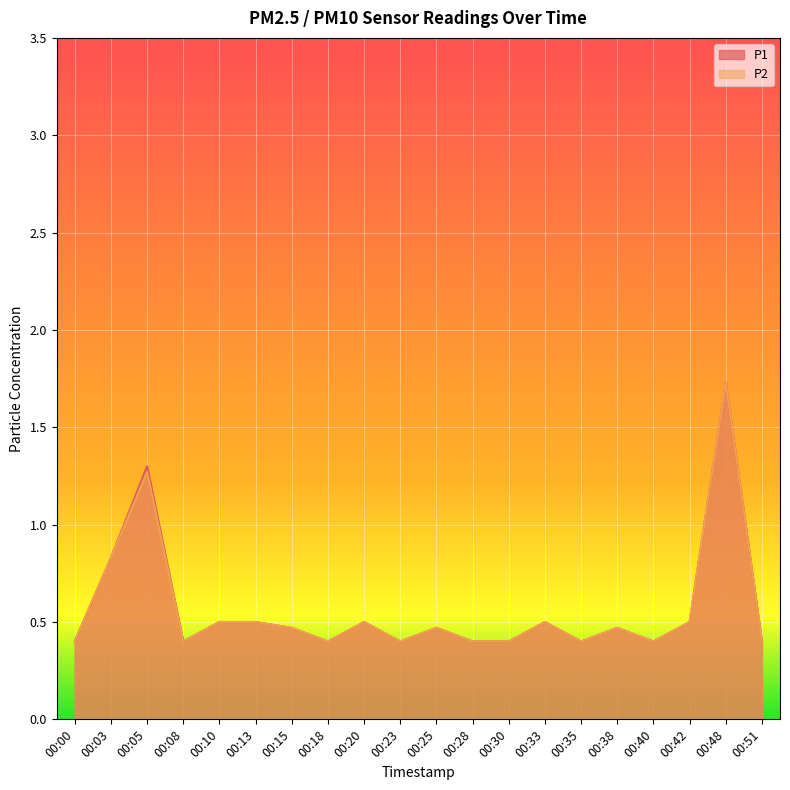

At which category does P2 reach its first local valley?

00:08